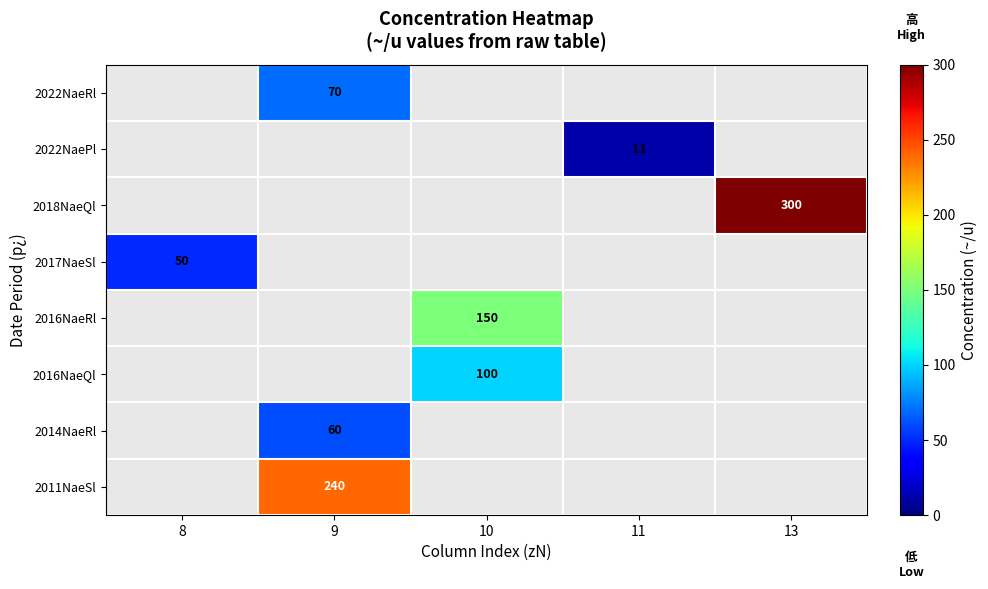

True or false: 2018NaeQl has a value of 437 at 13.

False